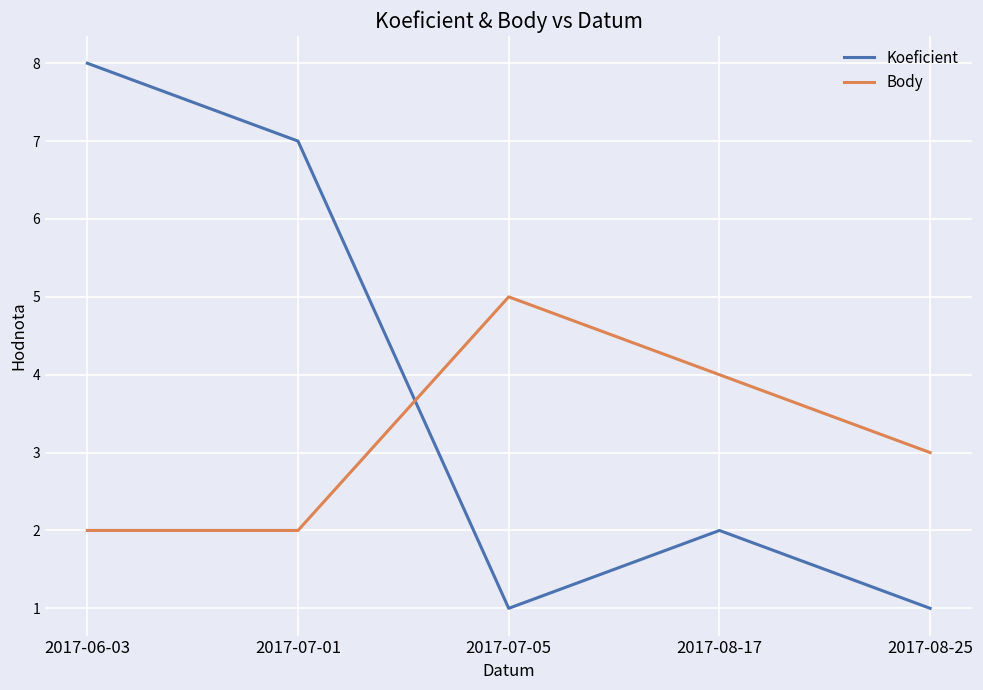

How many lines are shown in the chart?

2